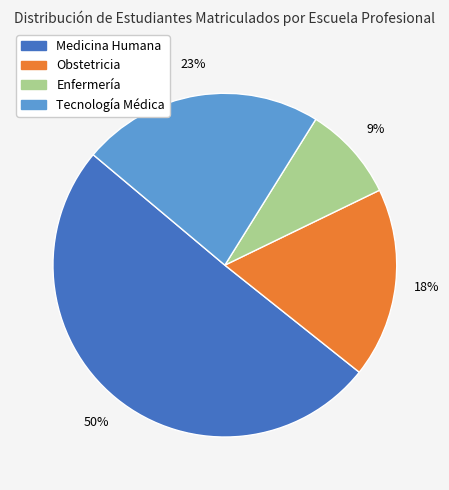

Which slice is the largest?

Medicina Humana